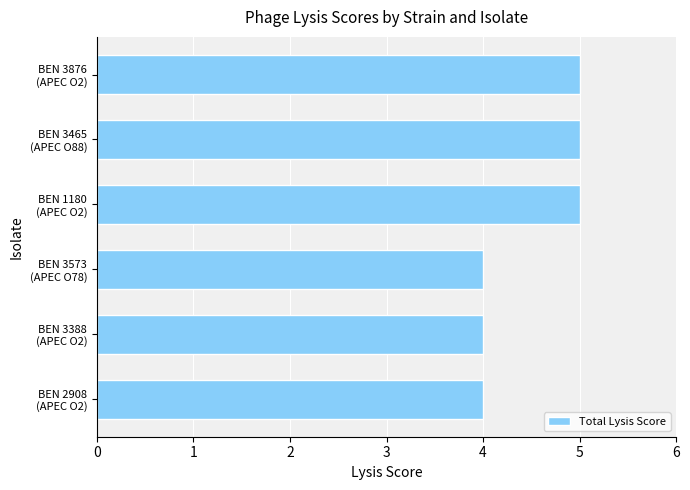

Does the chart contain stacked bars?

No